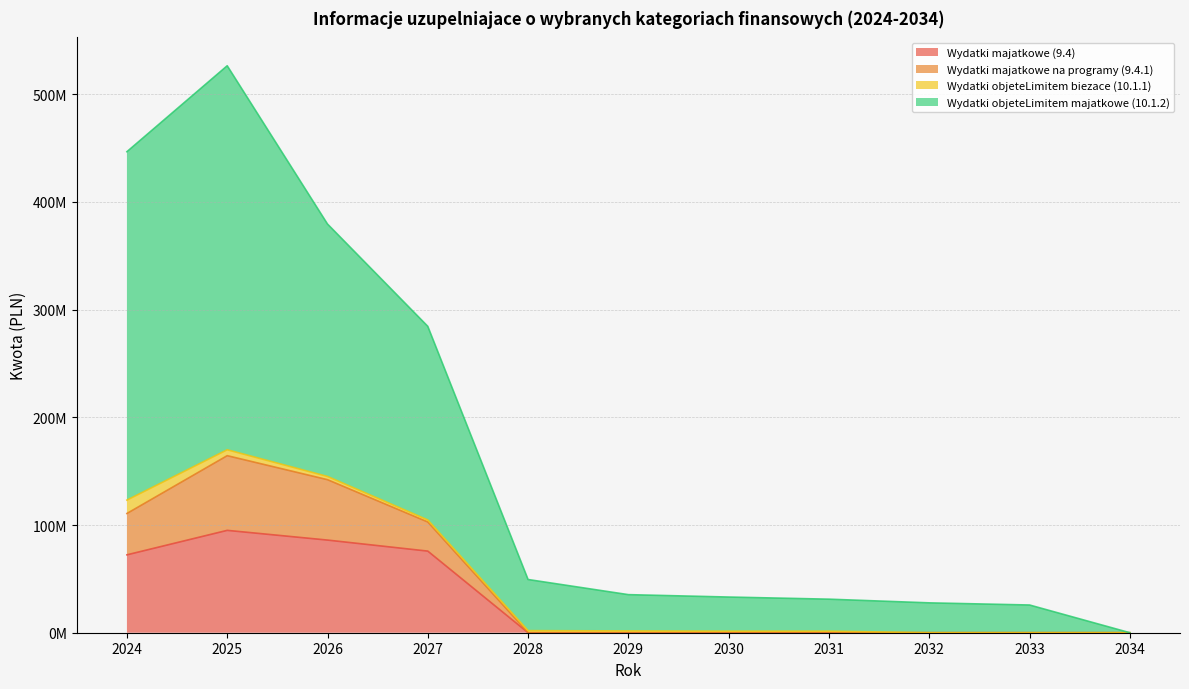

In Wydatki majatkowe na programy (9.4.1), how many points are higher than both neighbors (excluding endpoints)?

1